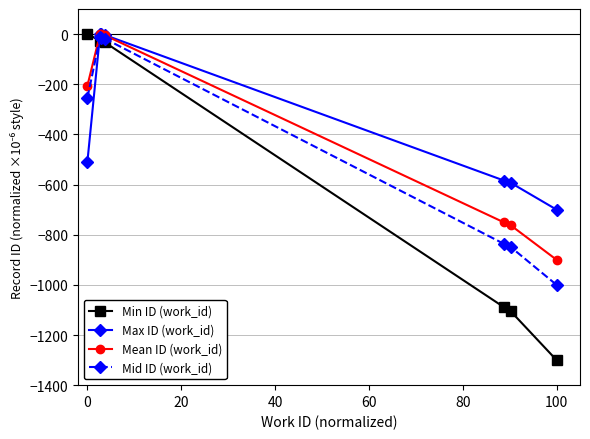

How many values in the Mid ID (work_id) series exceed -254?

3